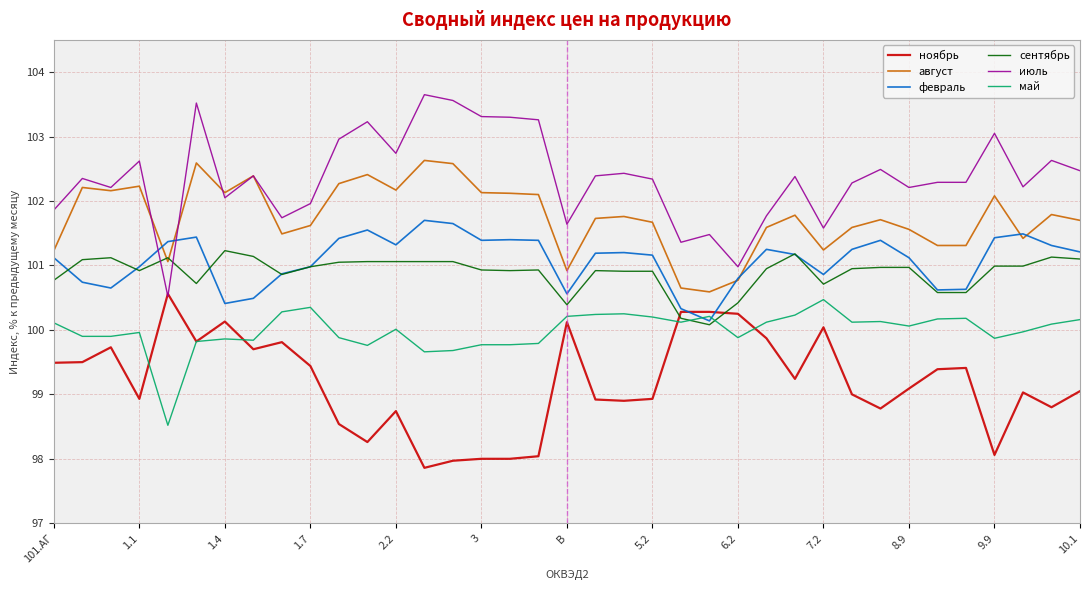

Does the chart have visible grid lines?

Yes